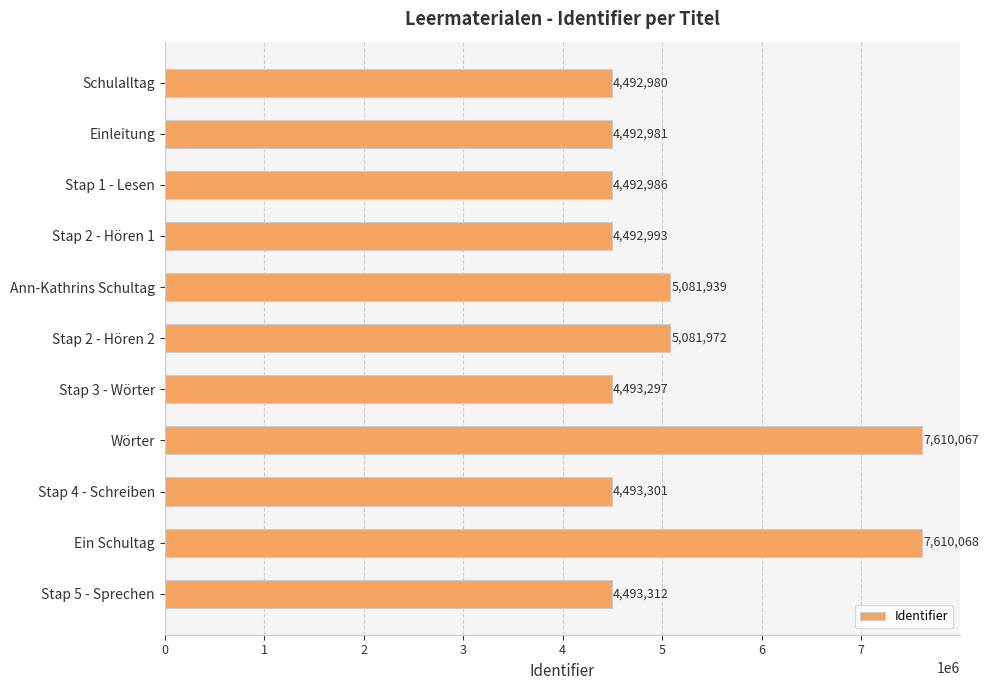

What is the average value?

5166900